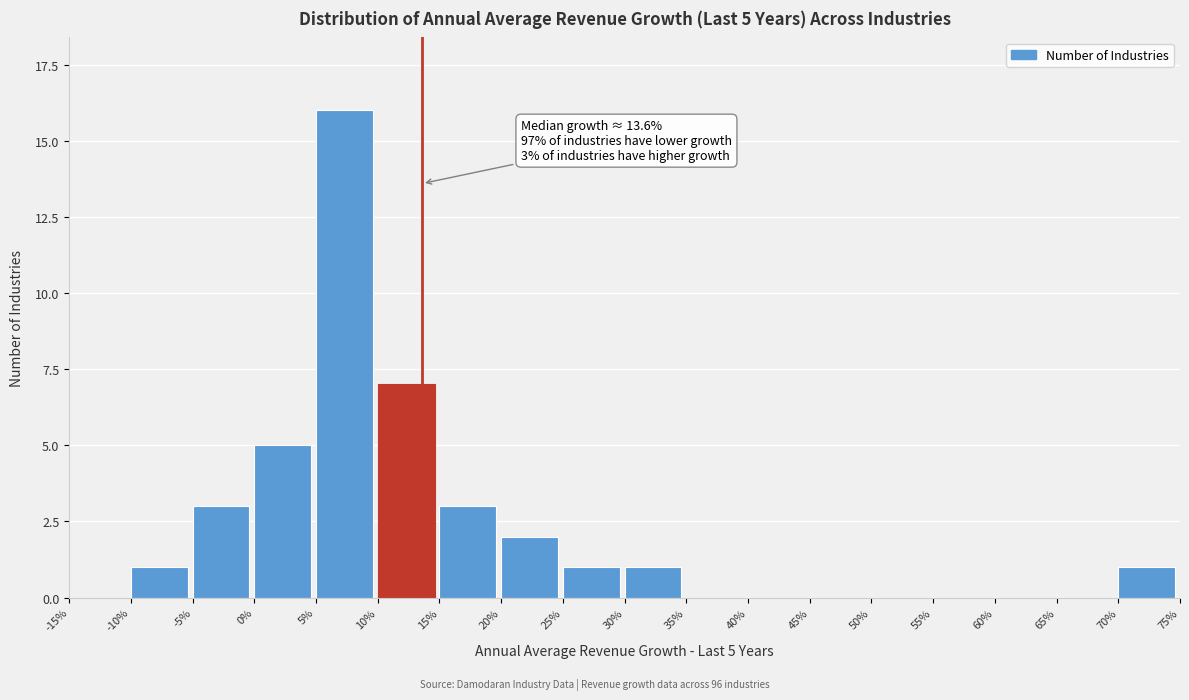

Reading left to right, extract all data points from this chart.

-15%=0	-10%=1	-5%=3	0%=5	5%=16	10%=7	15%=3	20%=2	25%=1	30%=1	35%=0	40%=0	45%=0	50%=0	55%=0	60%=0	65%=0	70%=1